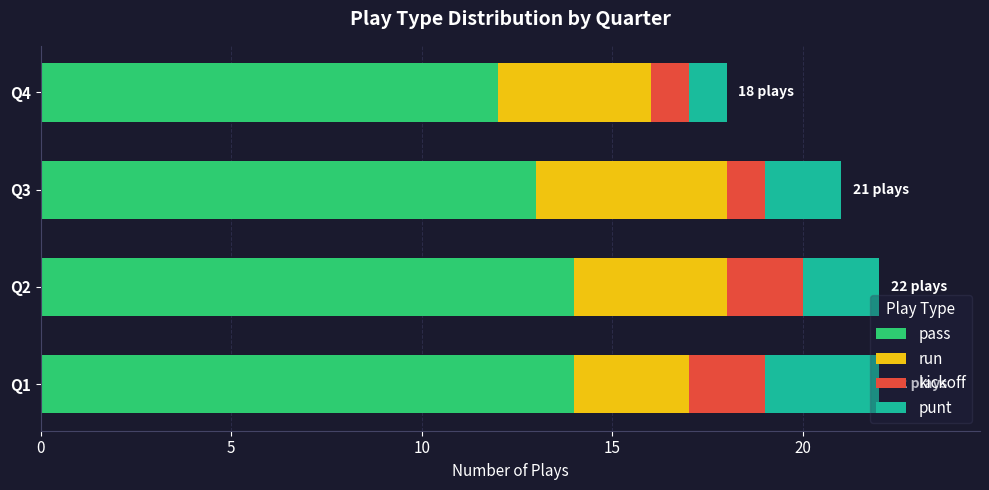

What is the lowest value of the pass series?

12